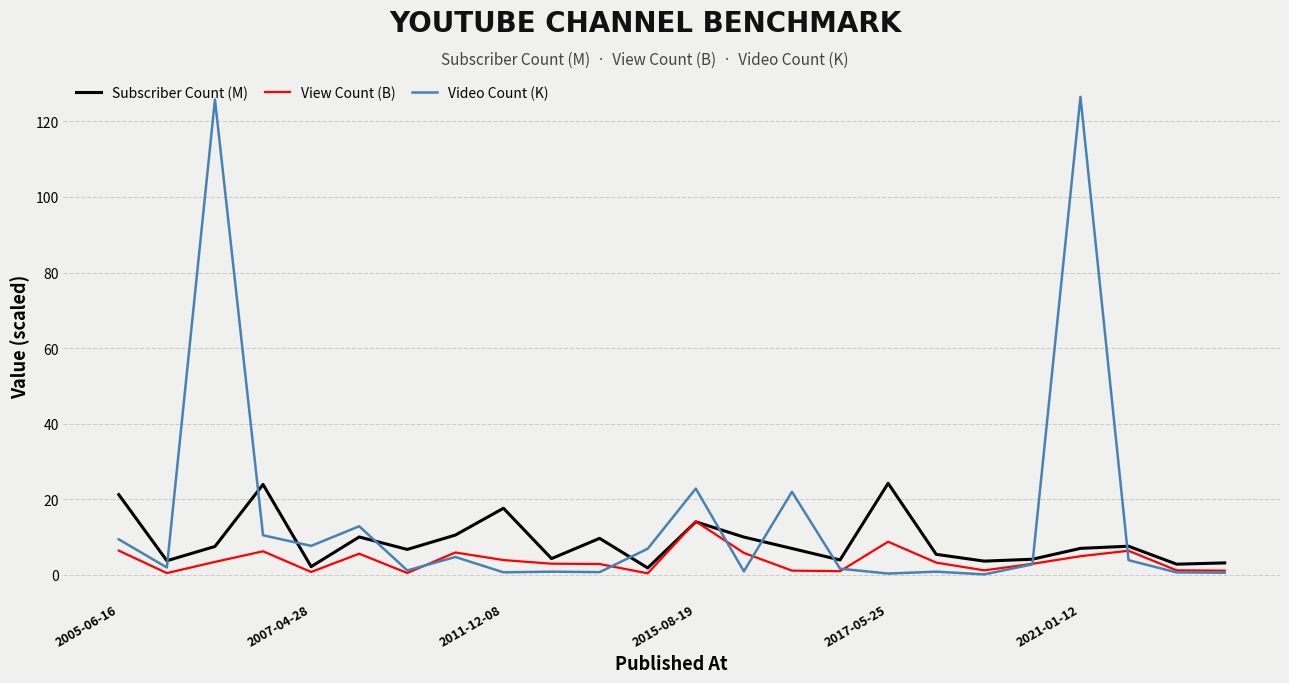

Which series has the largest range (max minus min)?

Video Count (K)